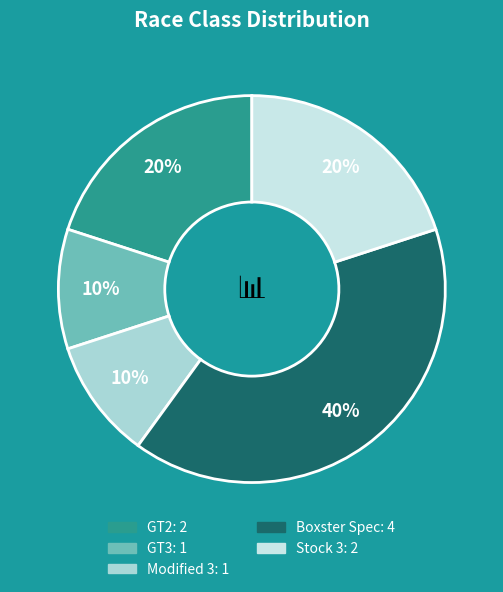

To the nearest percent, what portion does Modified 3 represent?

10%